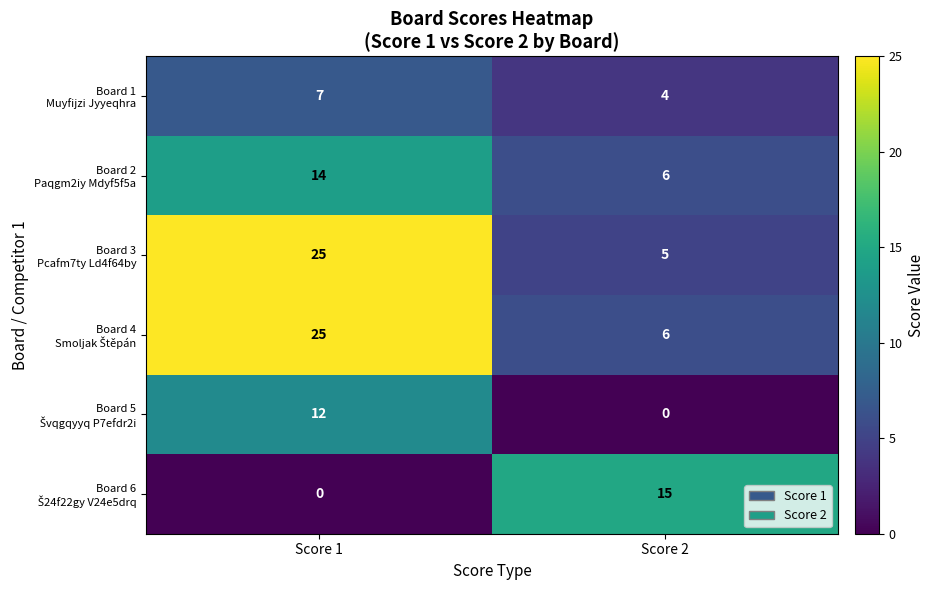

What is the total value across all series at Score 1?

83